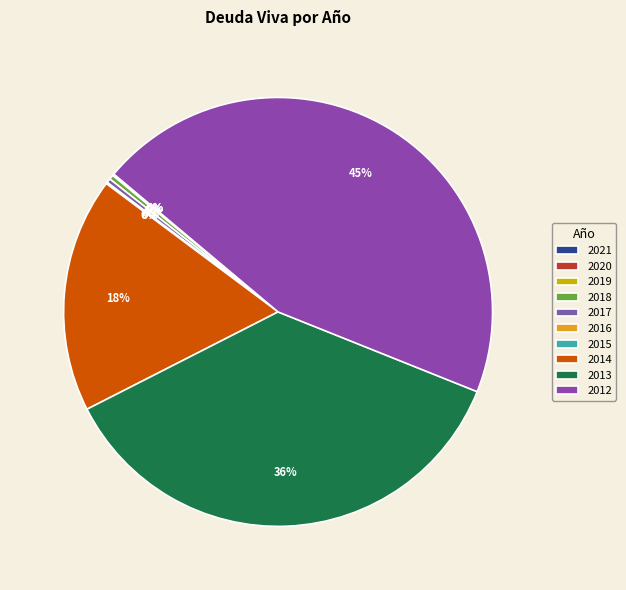

Rank the categories by value from highest to lowest.

2012, 2013, 2014, 2018, 2017, 2019, 2016, 2015, 2021, 2020